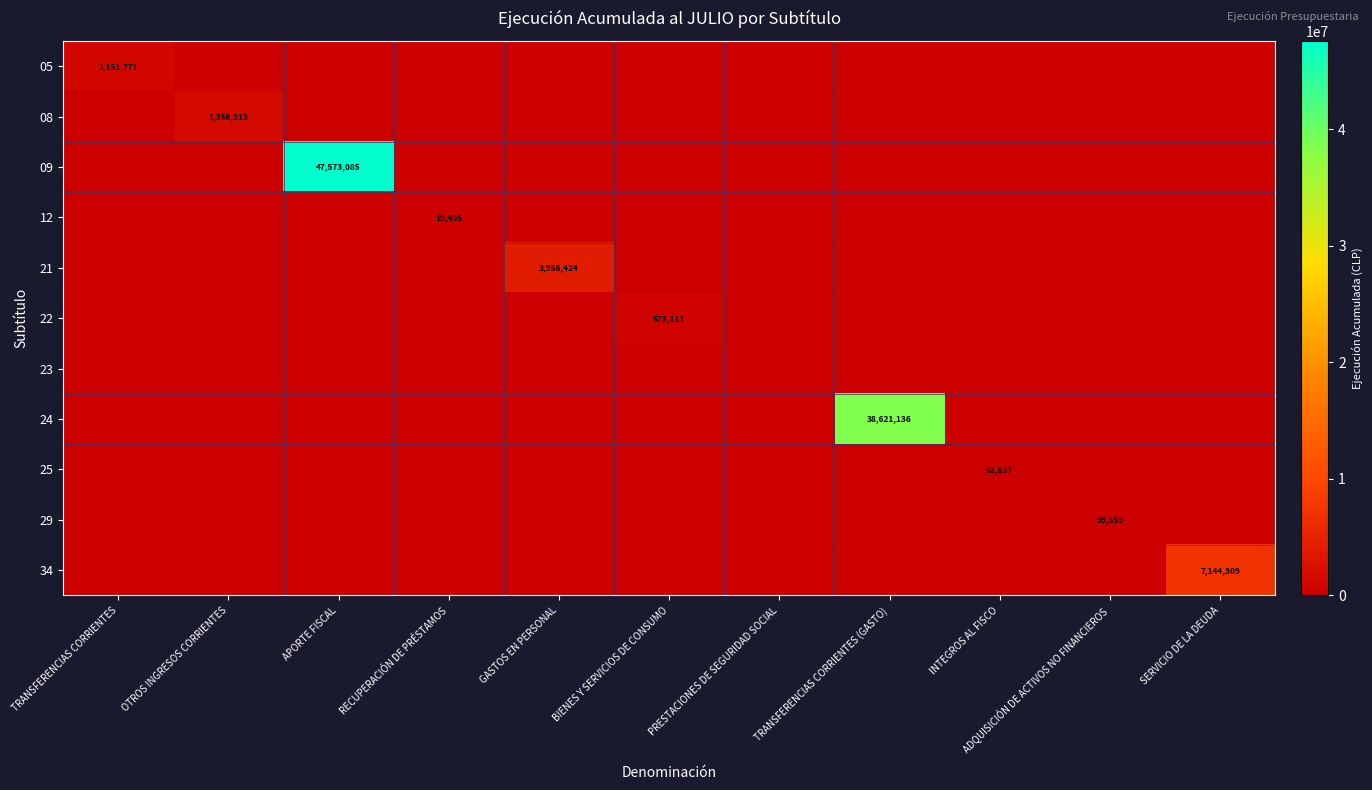

The value of 09 at APORTE FISCAL is 47573085. True or false?

True